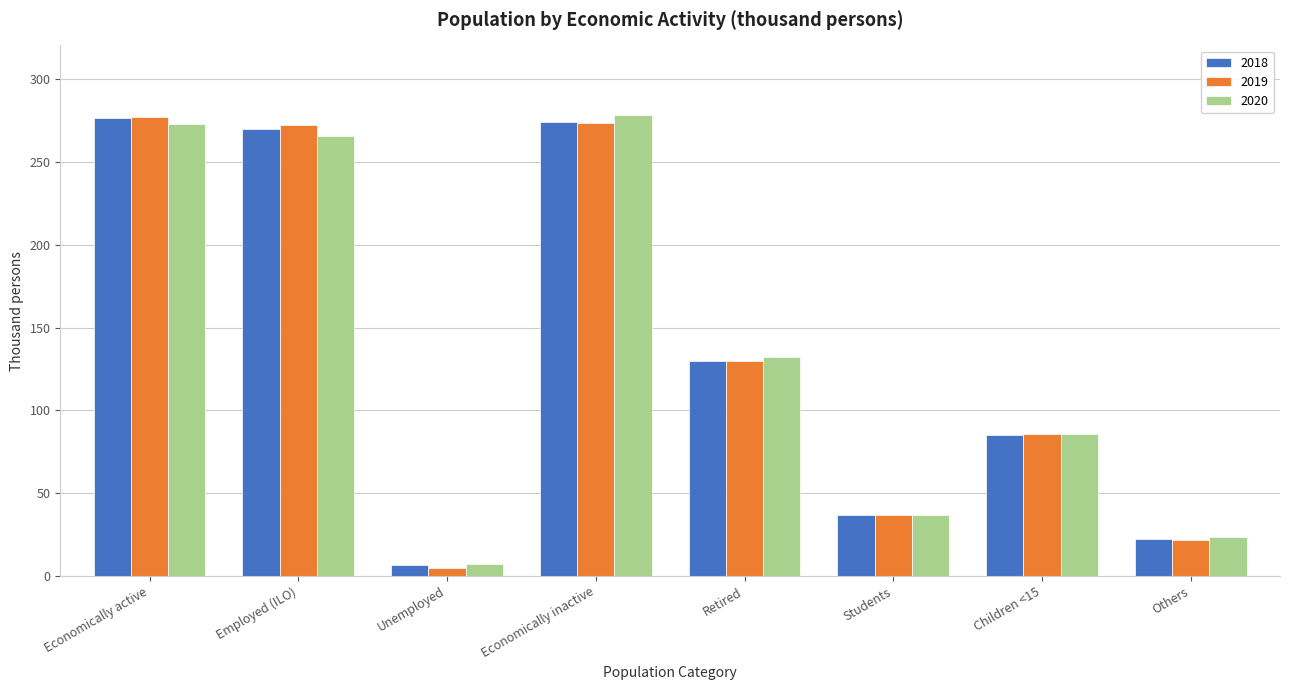

At which label is 2020 closest to 142?

Retired